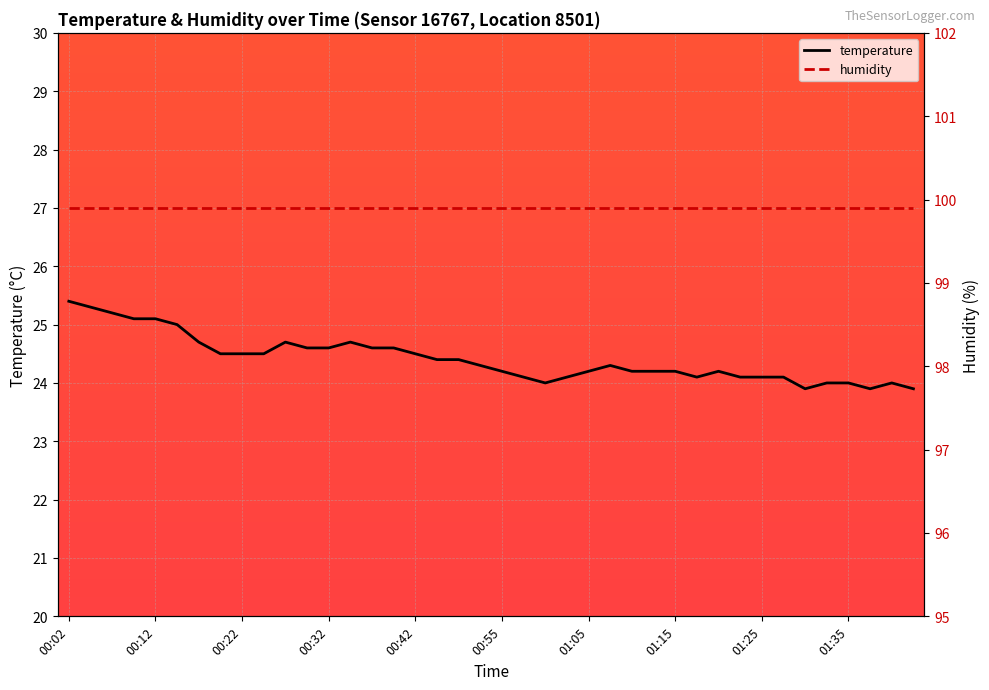

Reading left to right, transcribe all the data shown in this chart.

00:02=25.4	00:04=25.3	00:07=25.2	00:09=25.1	00:12=25.1	00:14=25.0	00:17=24.7	00:19=24.5	00:22=24.5	00:24=24.5	00:27=24.7	00:29=24.6	00:32=24.6	00:34=24.7	00:37=24.6	00:39=24.6	00:42=24.5	00:44=24.4	00:50=24.4	00:52=24.3	00:55=24.2	00:57=24.1	01:00=24.0	01:02=24.1	01:05=24.2	01:07=24.3	01:10=24.2	01:12=24.2	01:15=24.2	01:17=24.1	01:20=24.2	01:22=24.1	01:25=24.1	01:27=24.1	01:30=23.9	01:32=24.0	01:35=24.0	01:37=23.9	01:39=24.0	01:42=23.9